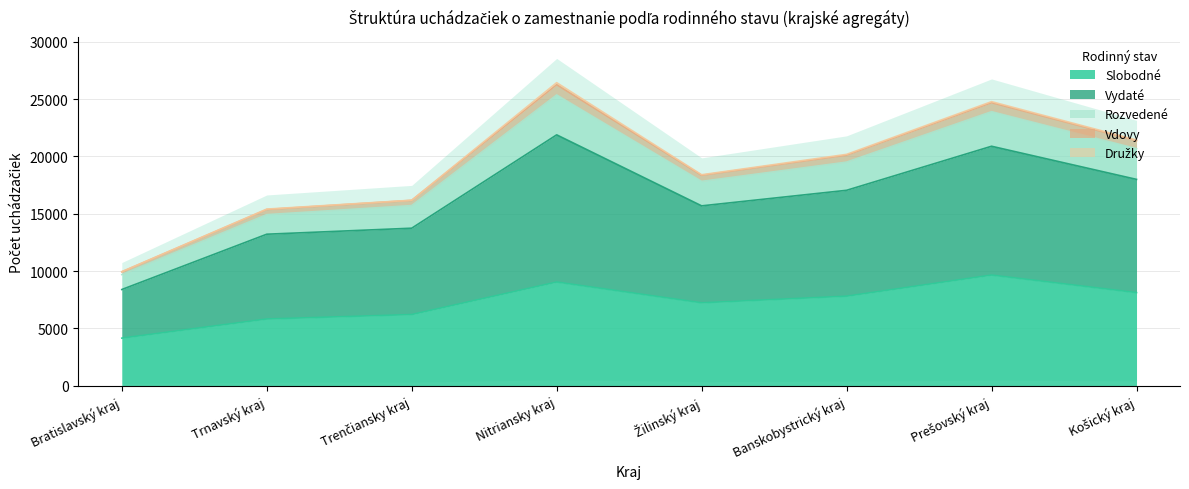

What position from the right is Trenčiansky kraj?

6